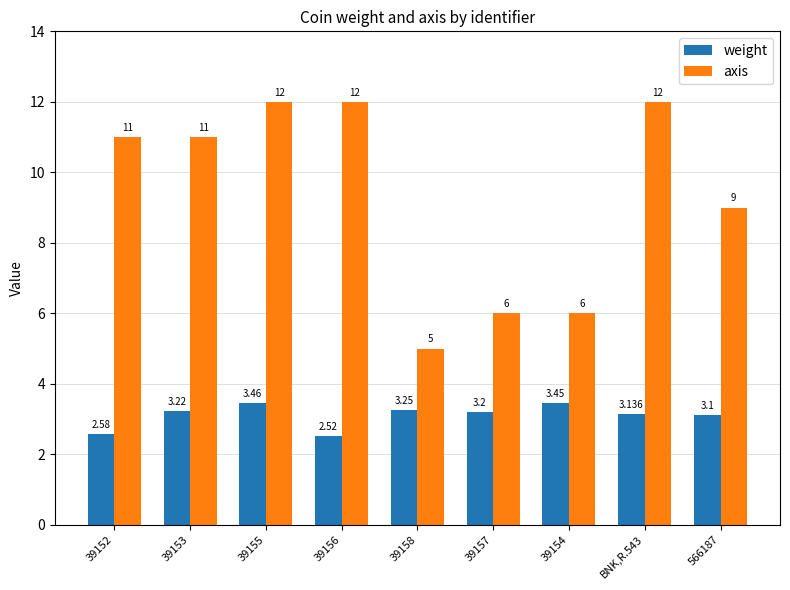

What position from the right is BNK,R.543?

2